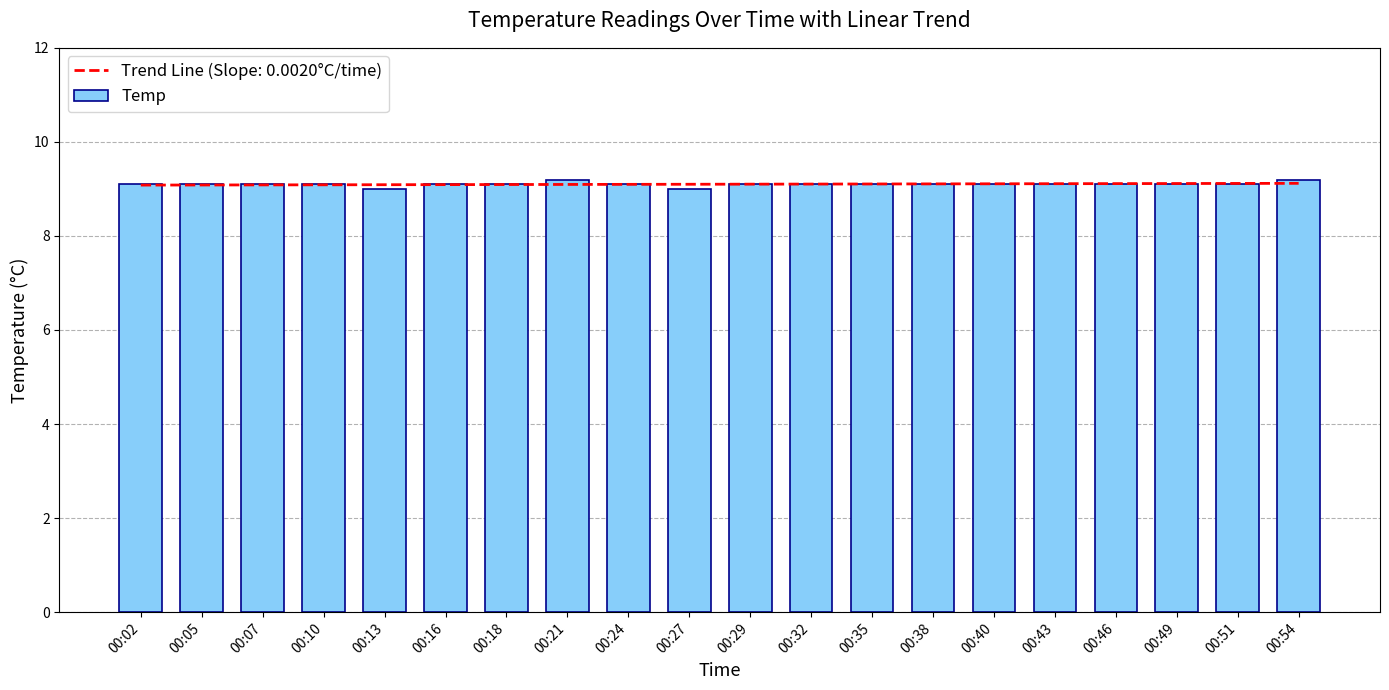

The value at 00:49 is 4.2. True or false?

False